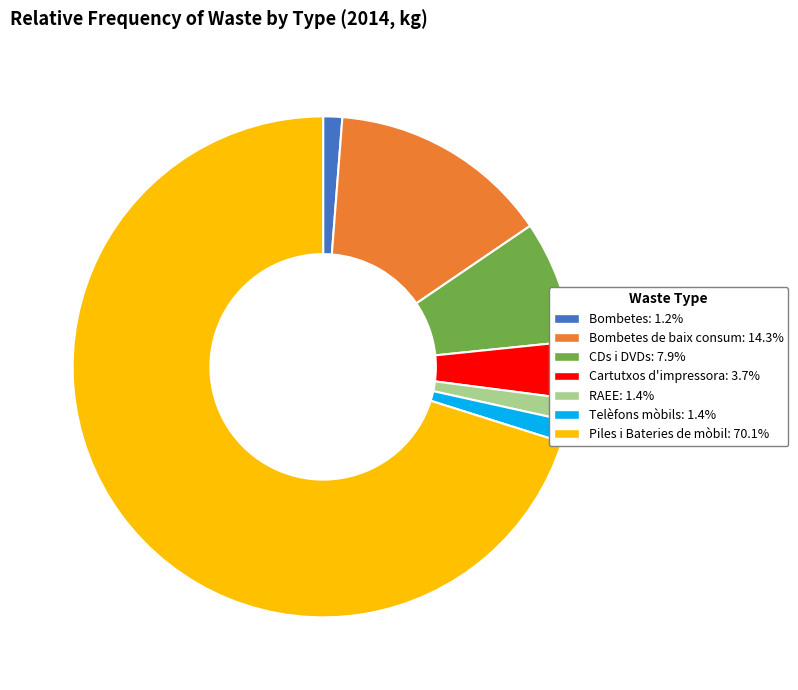

Does any single category account for the majority?

Yes